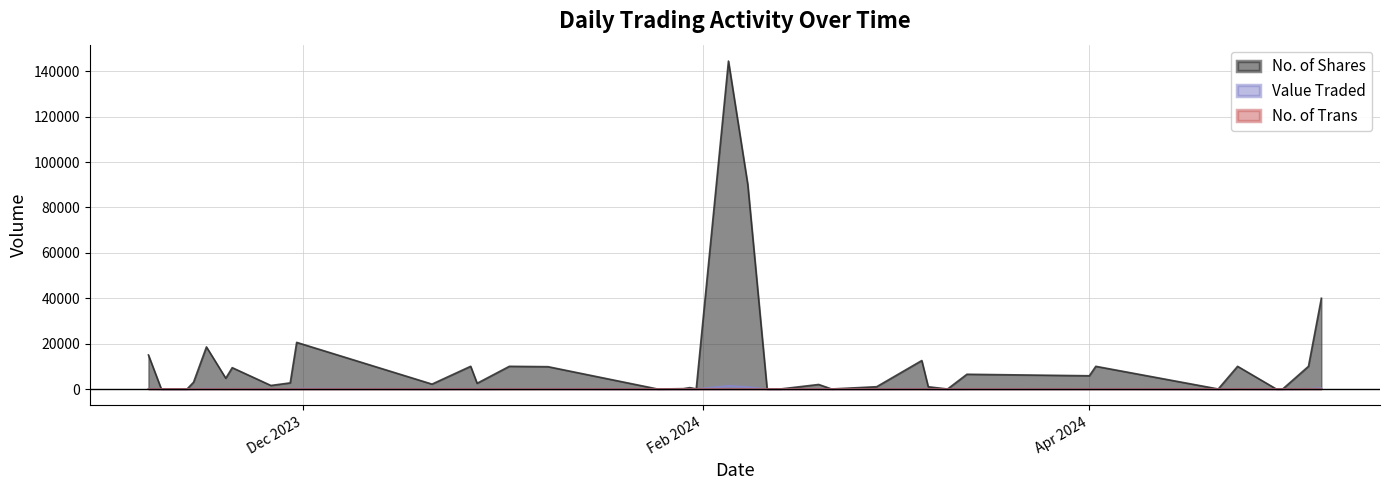

Which series has the largest range (max minus min)?

No. of Shares